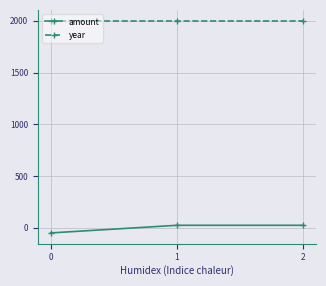

Which series has the widest spread of values?

amount